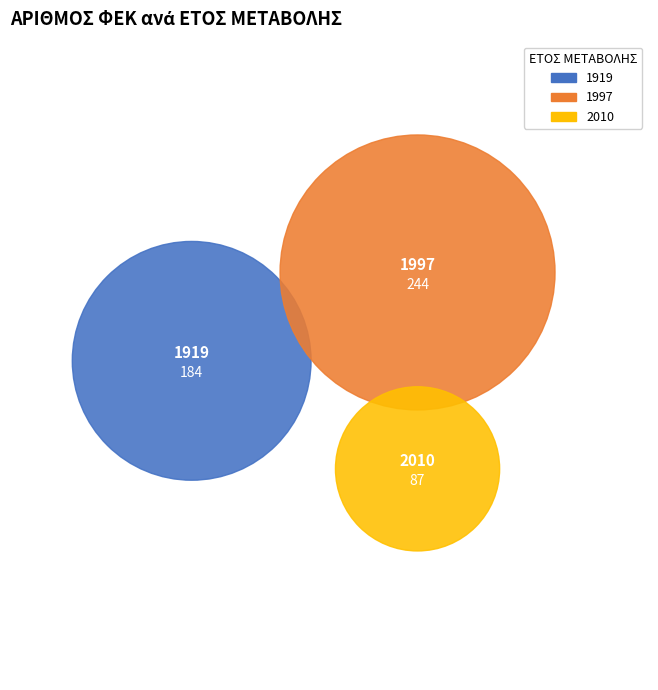

Combined, what portion of the pie is 1997 and 1919?

83.1%